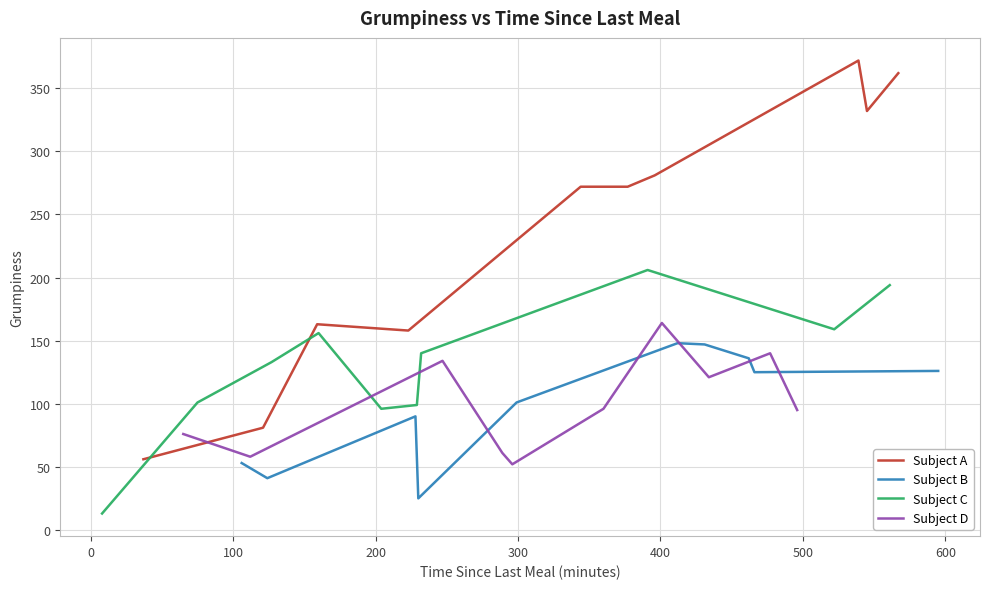

What is the lowest value of the Subject A series?

56